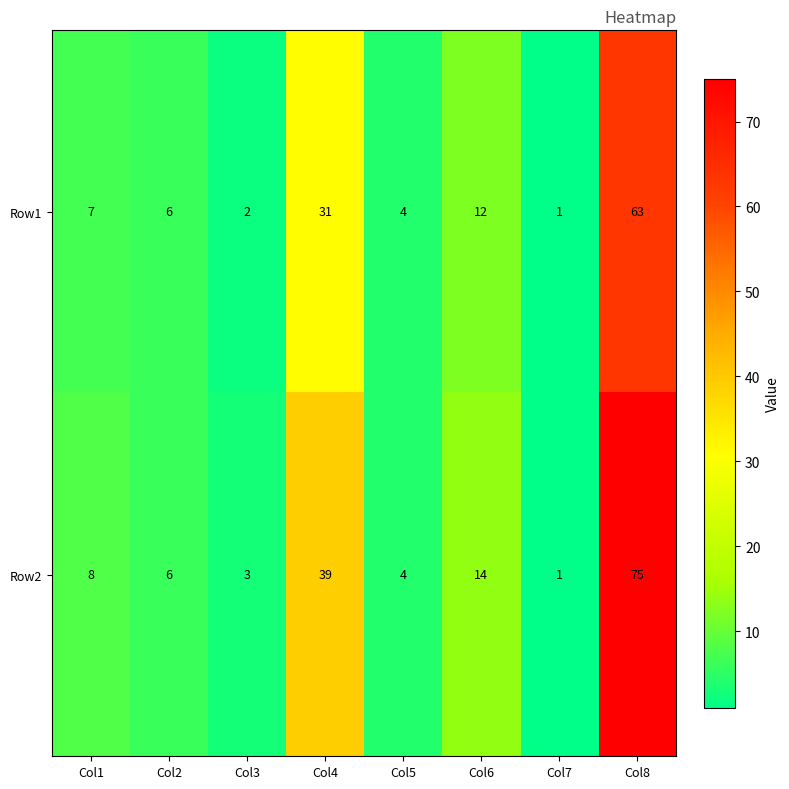

What is the total value across all series at Col5?

8